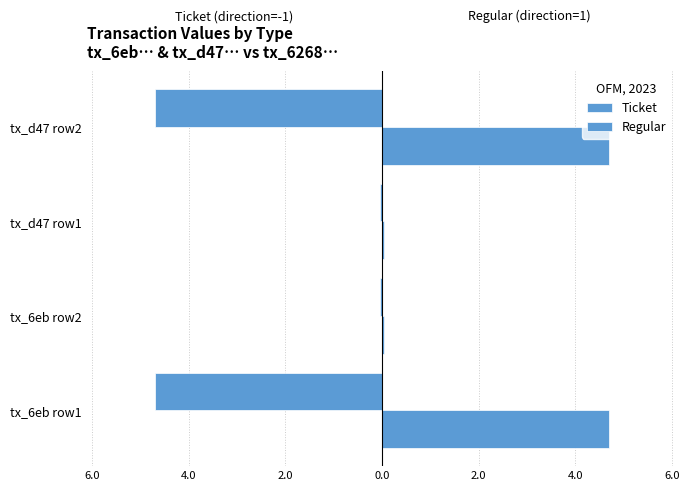

Rank the series by their maximum value, from lowest to highest.

Ticket, Regular